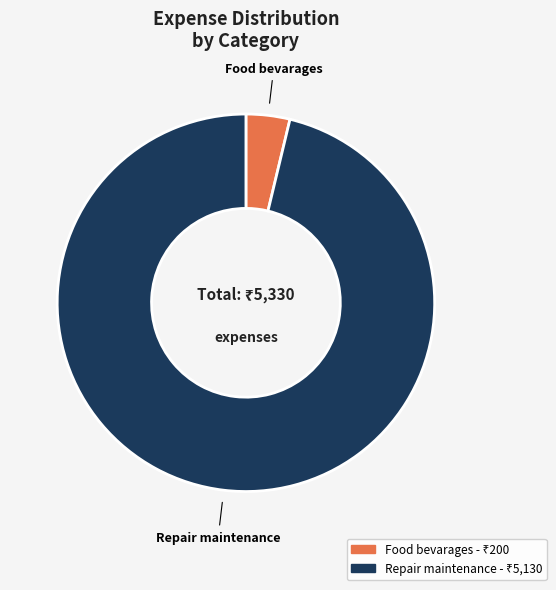

Between Food bevarages and Repair maintenance, which is larger?

Repair maintenance